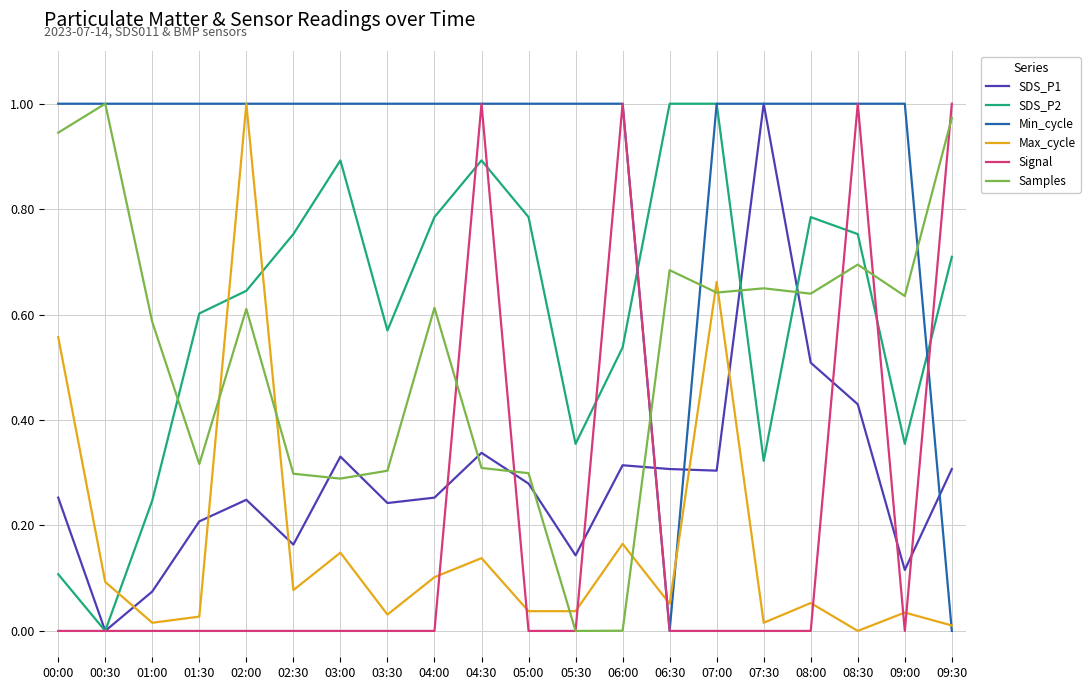

What position from the left is 06:30?

14